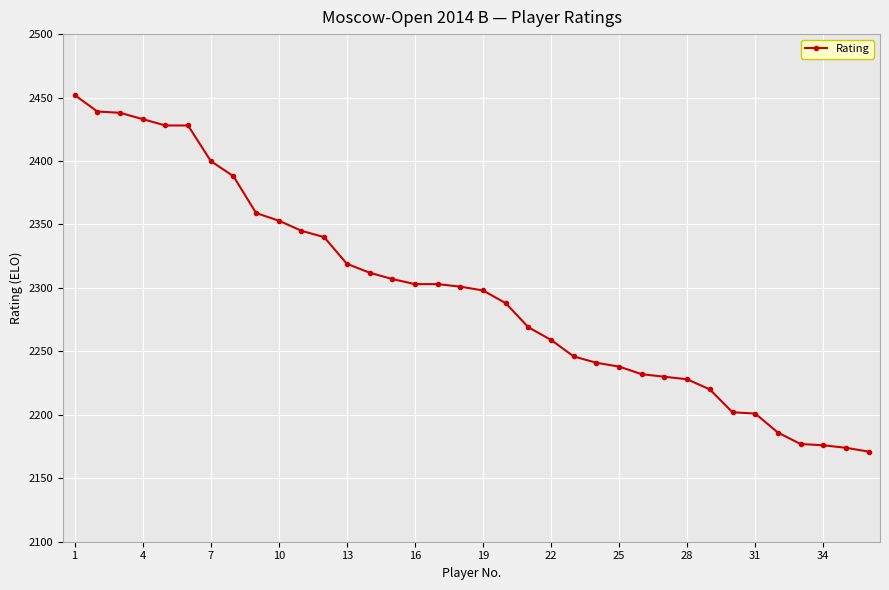

What is the difference between the second highest and minimum values?

268